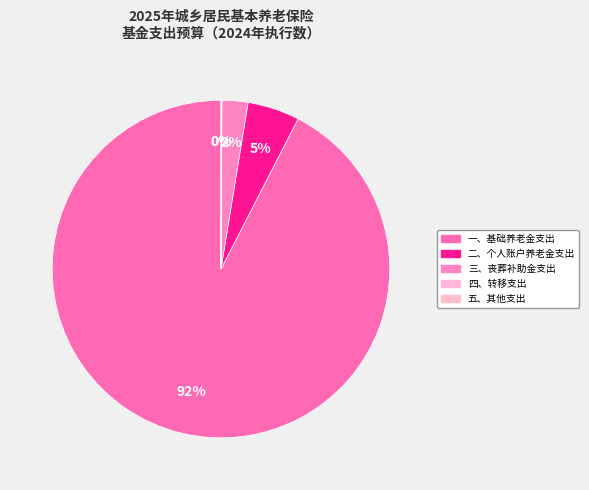

Rank the categories by value from lowest to highest.

五、其他支出, 四、转移支出, 三、丧葬补助金支出, 二、个人账户养老金支出, 一、基础养老金支出